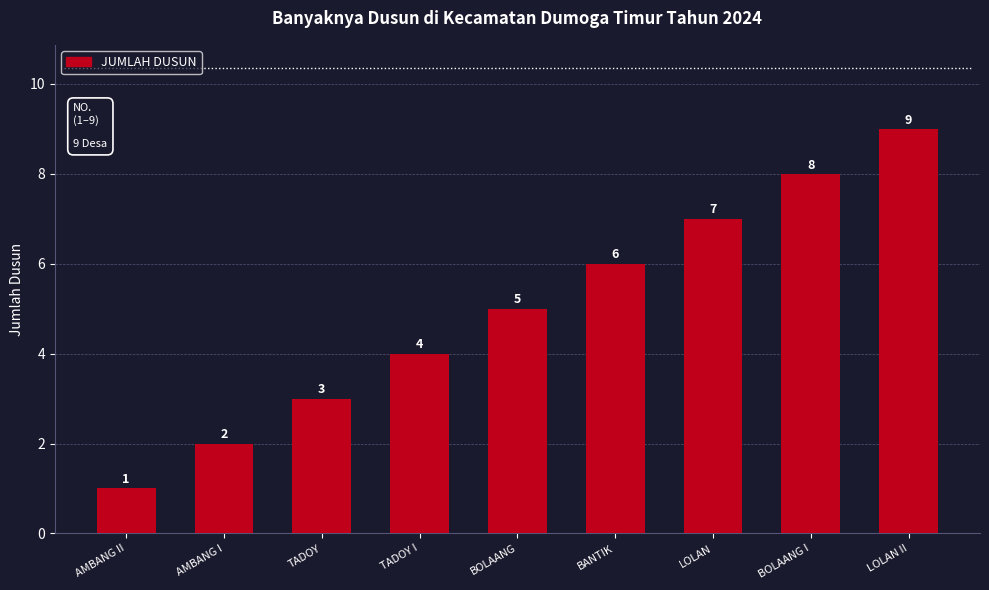

What is the label of the 8th bar from the left?

BOLAANG I